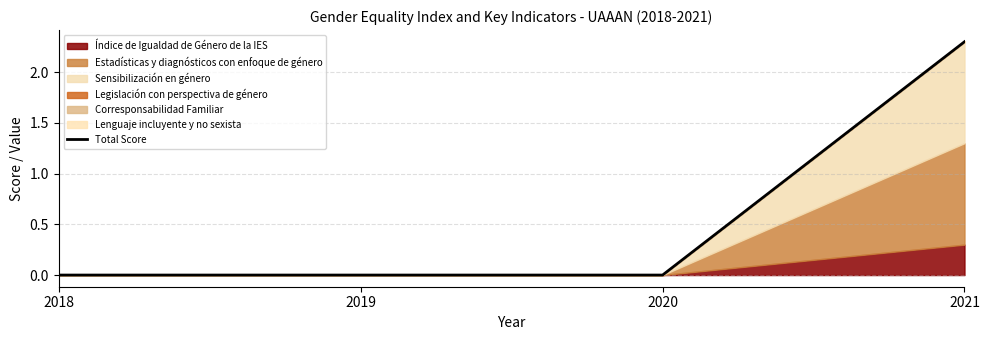

Which has a higher value, 2021 or 2018?

2021